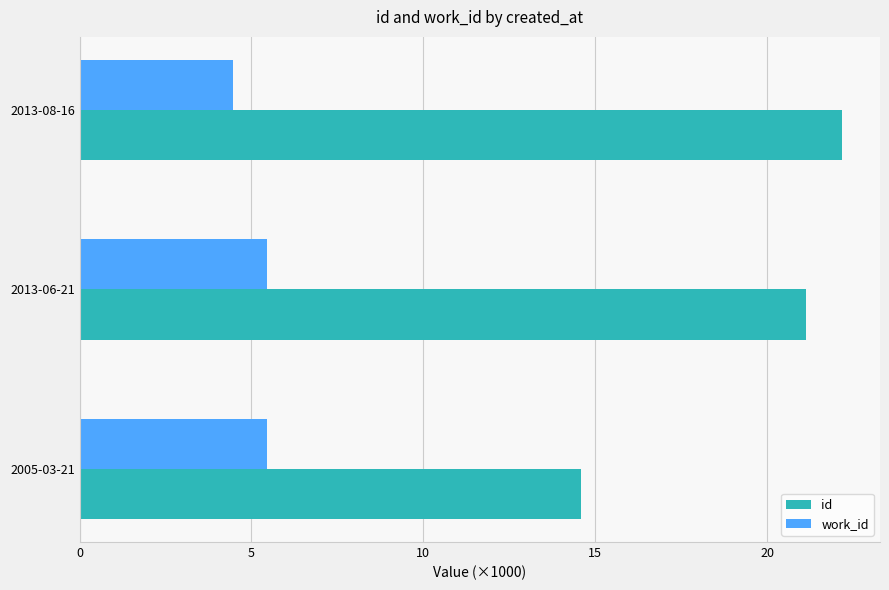

Where is work_id nearest to the value 4?

2013-08-16